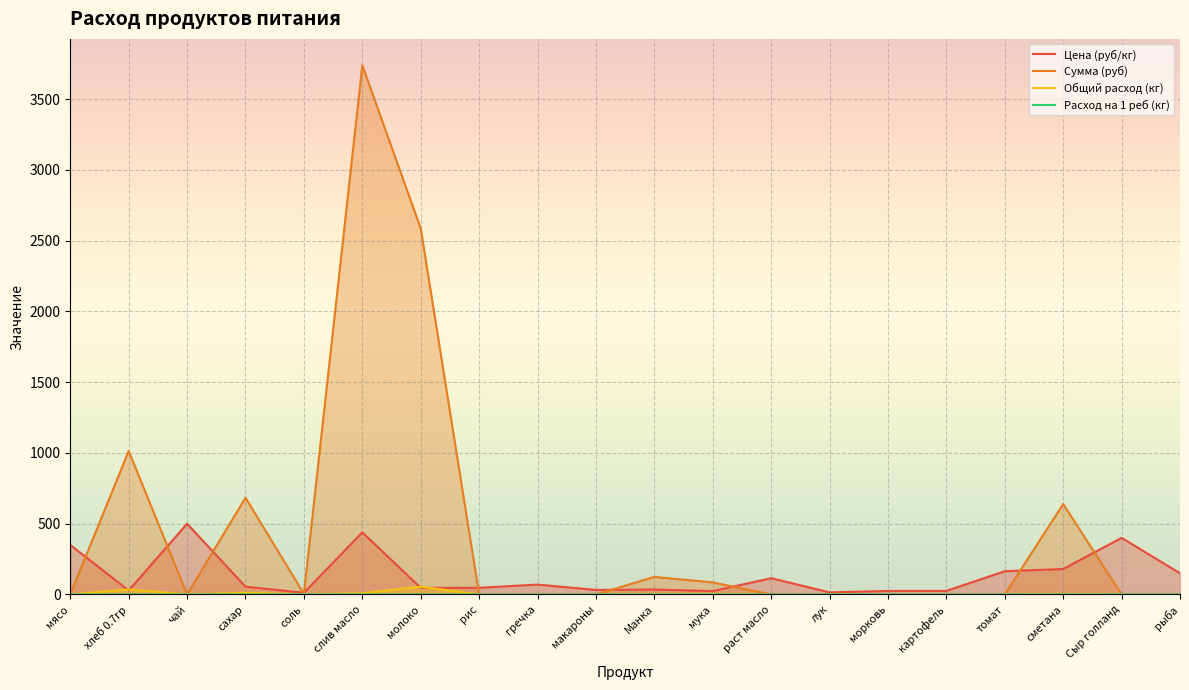

What is the difference between the maximum and minimum values in the Общий расход (кг) series?

55.0